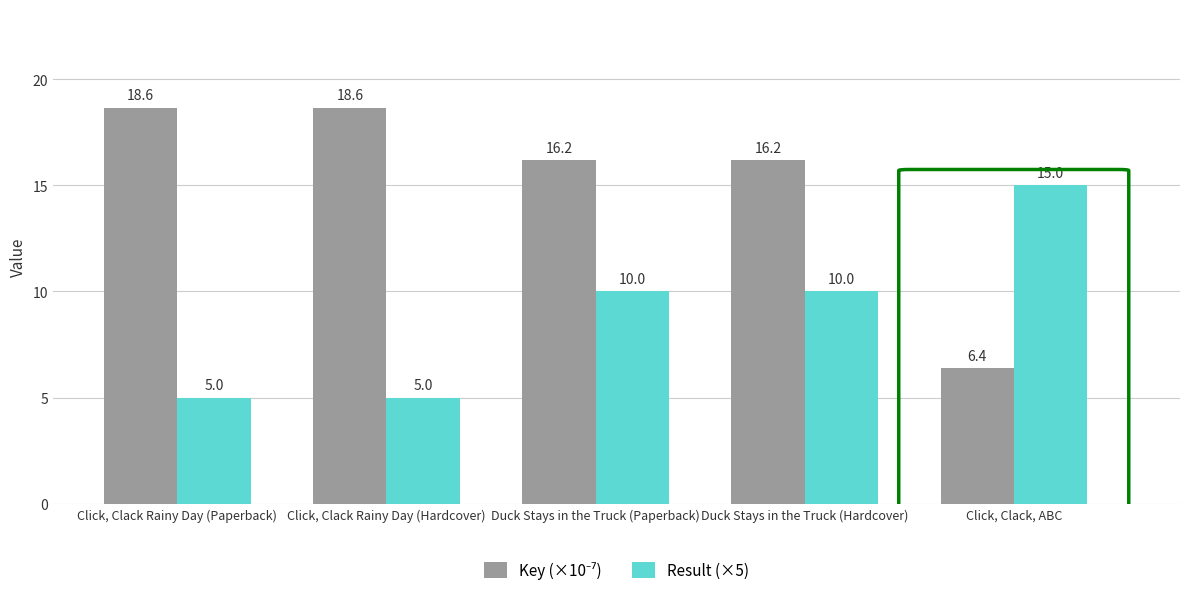

Is it true that Result (×5) equals 22.3 at Click, Clack, ABC?

False